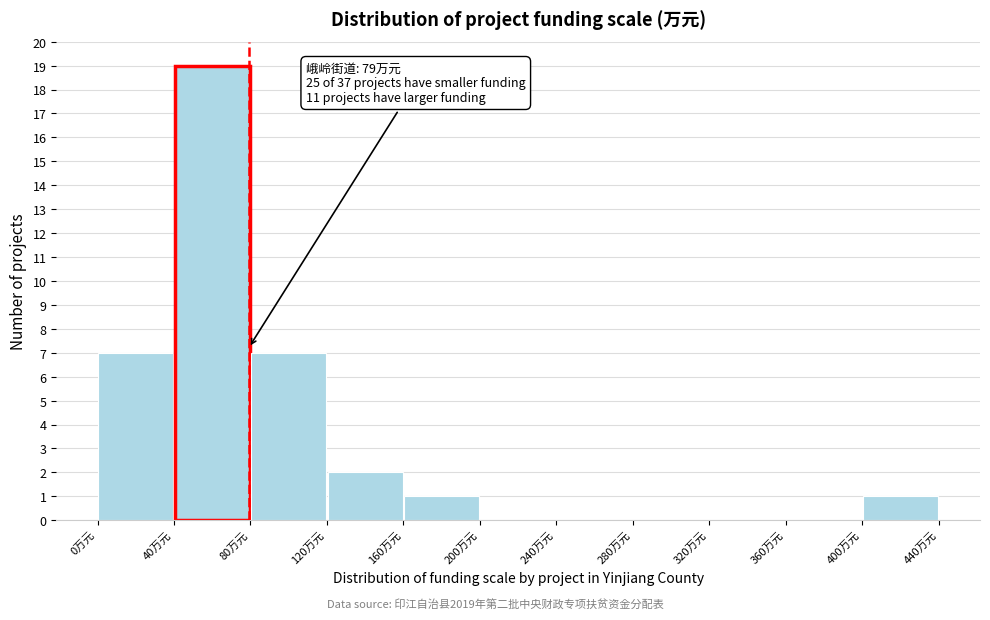

Over which range of the x-axis is the bar tallest?

40 to 80